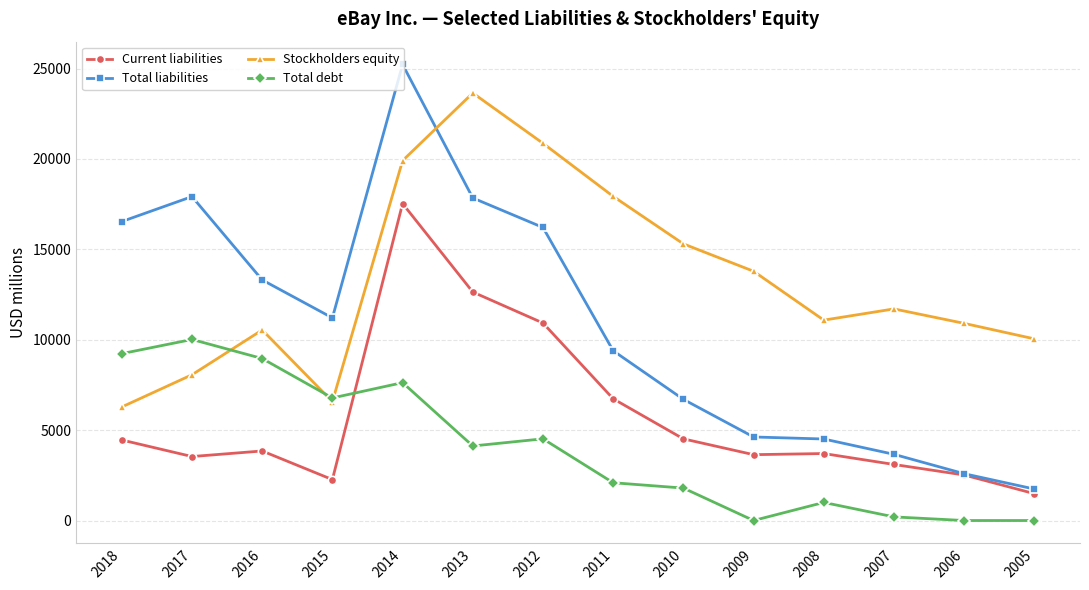

What is the approximate value of Total debt at 2010?

1794